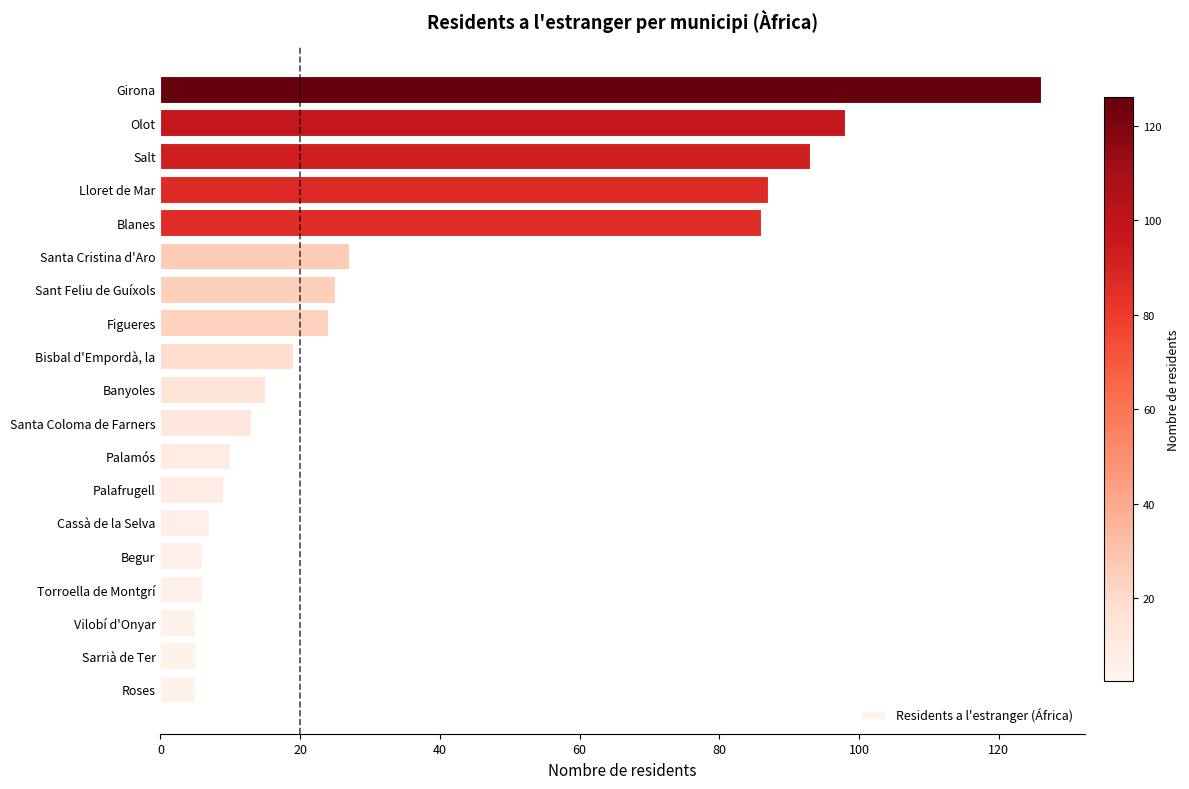

Is it true that the value at Lloret de Mar is 87?

True